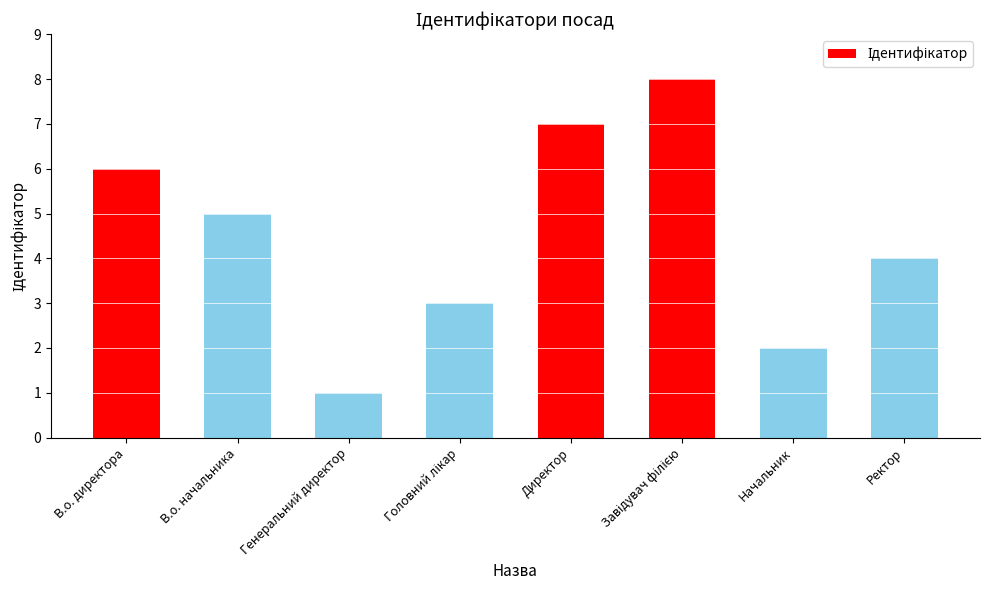

Read the value at Генеральний директор.

1